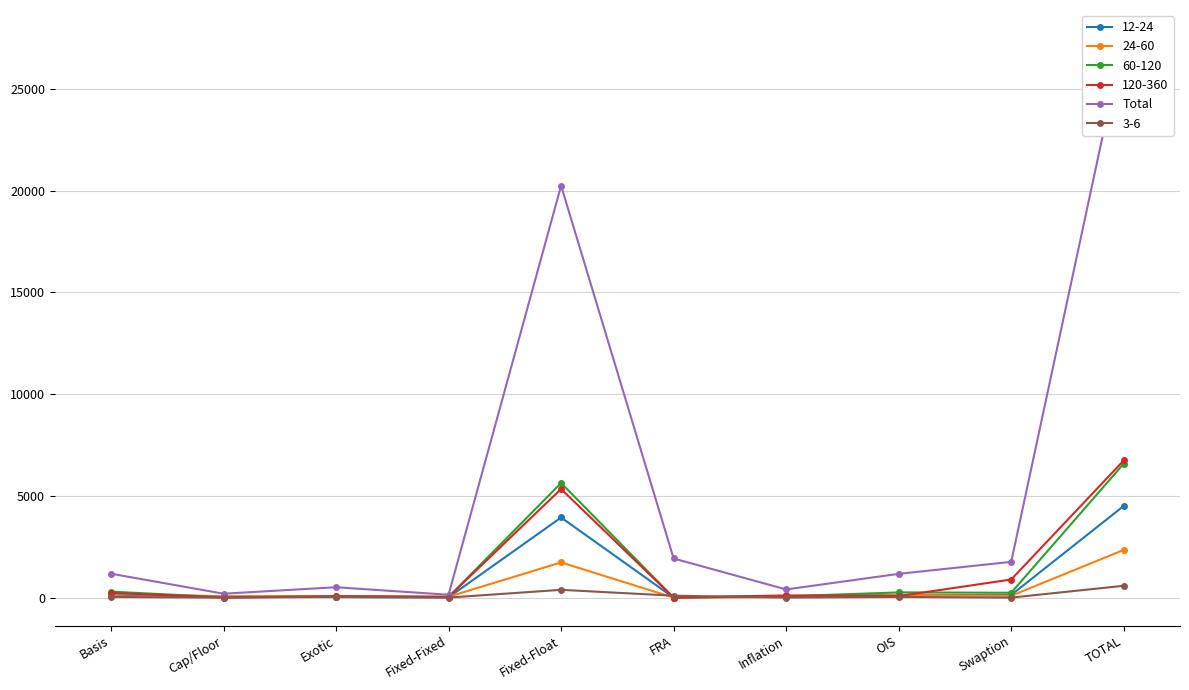

How many data points are above 1175?

4